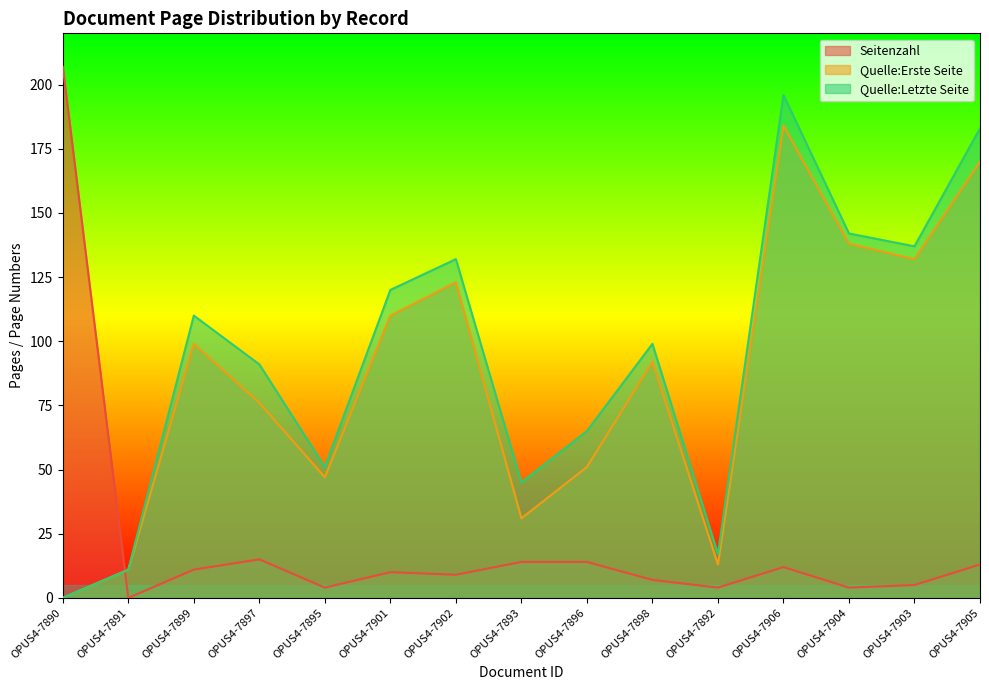

What is the average value of the Quelle:Erste Seite series?

85